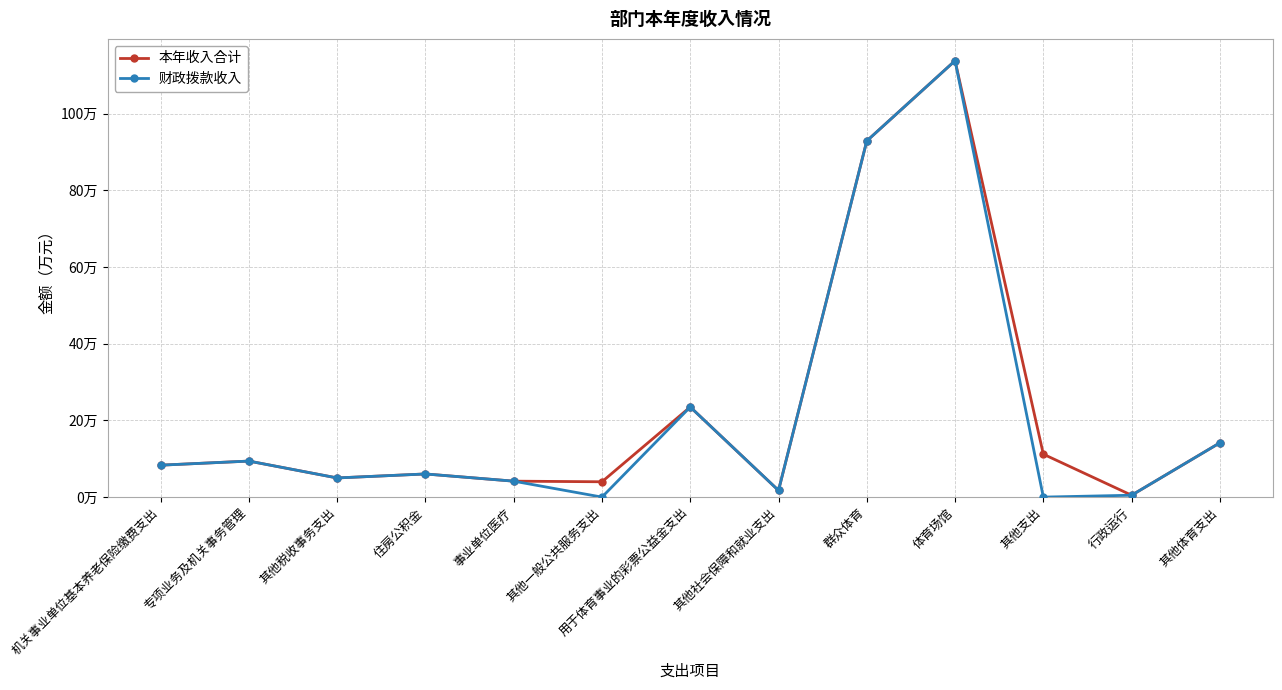

What are all the series names shown in the legend?

本年收入合计, 财政拨款收入